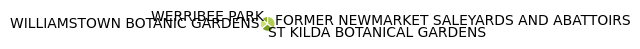

Does WERRIBEE PARK represent more than half of the total?

No